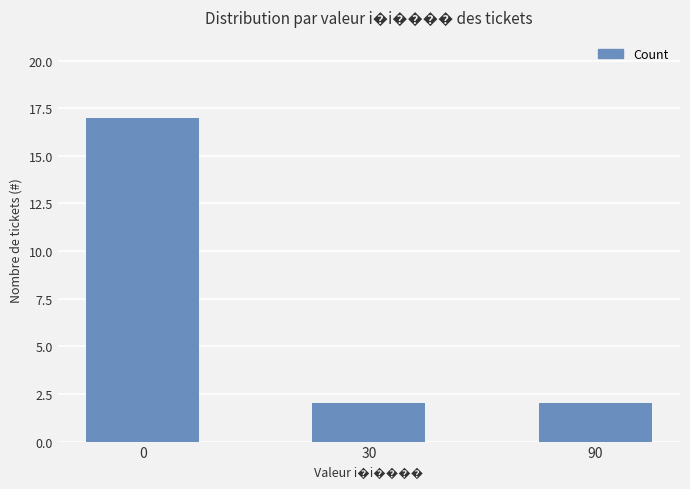

How many series are shown in this chart?

1